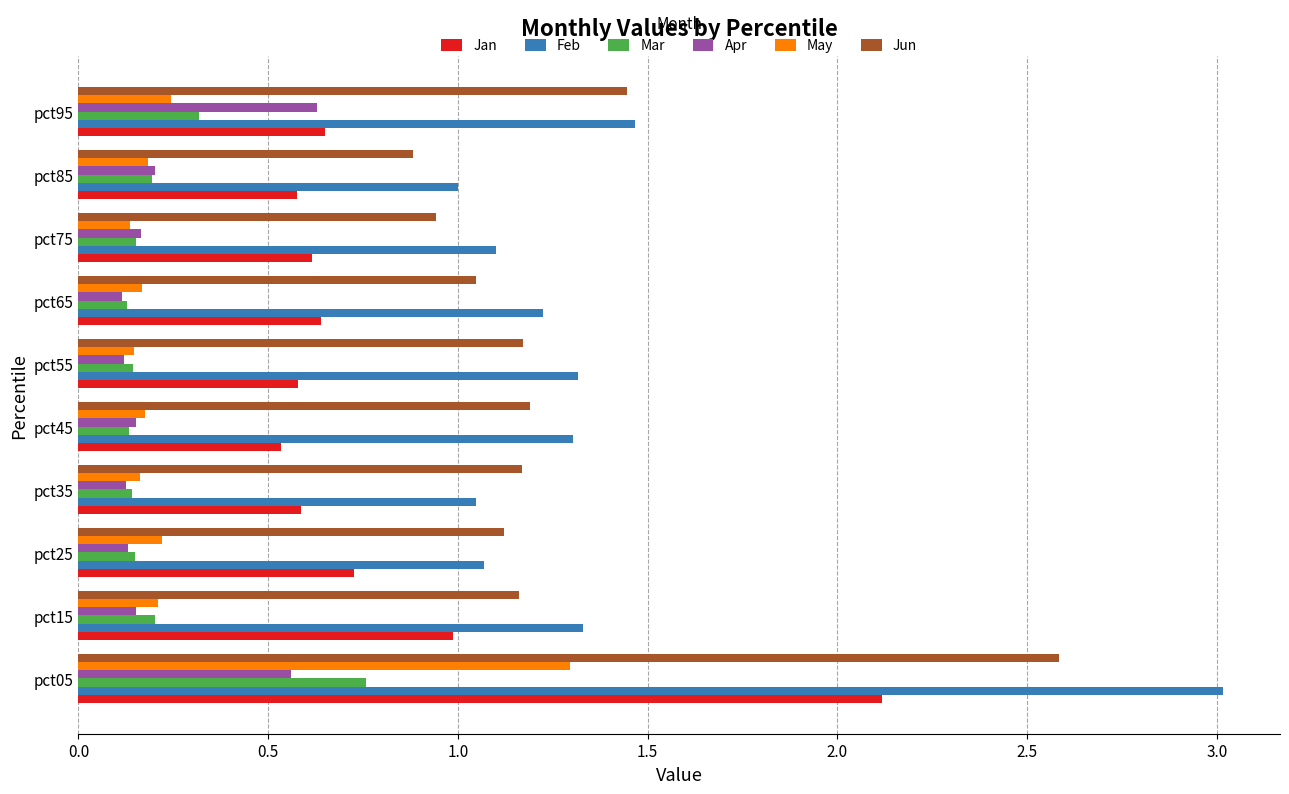

At which label is Feb closest to 2?

pct95